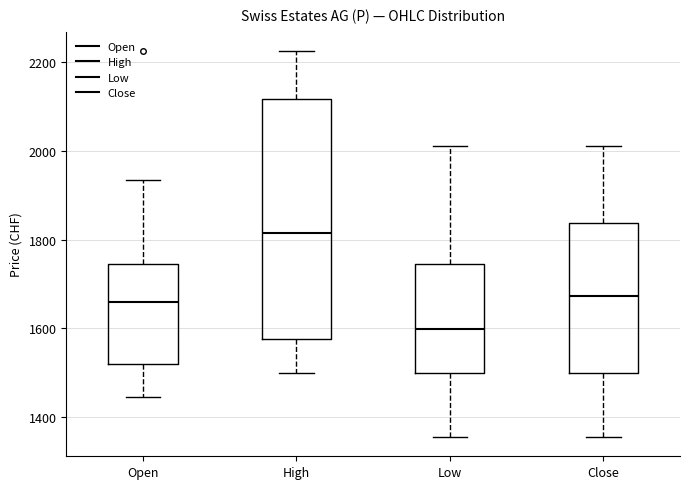

Which box has the lowest median line?

Low